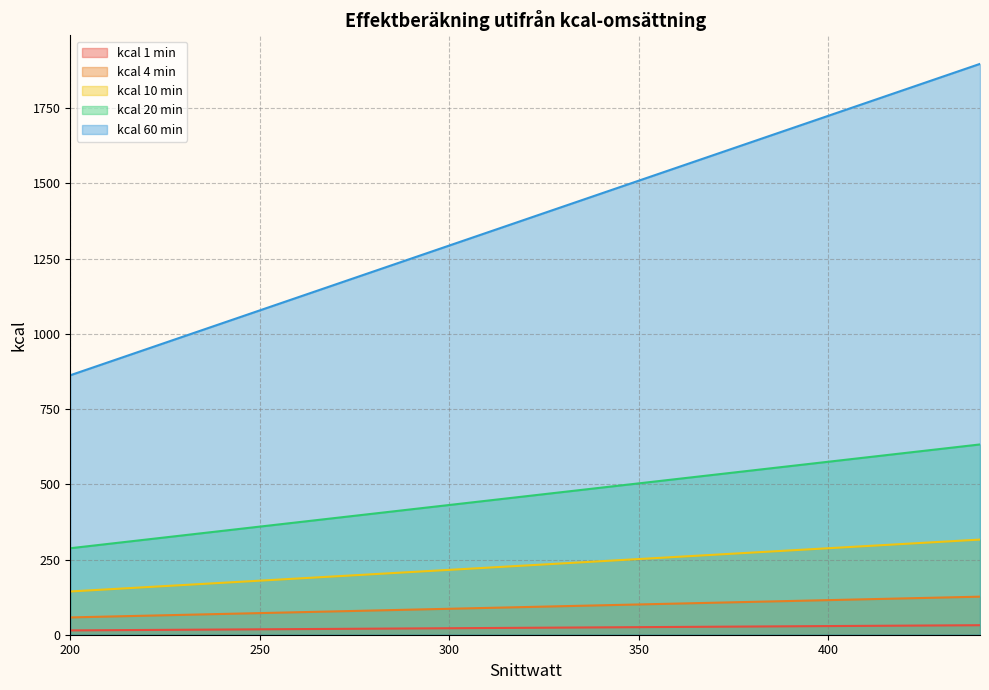

True or false: kcal 4 min and kcal 60 min cross at least once.

False